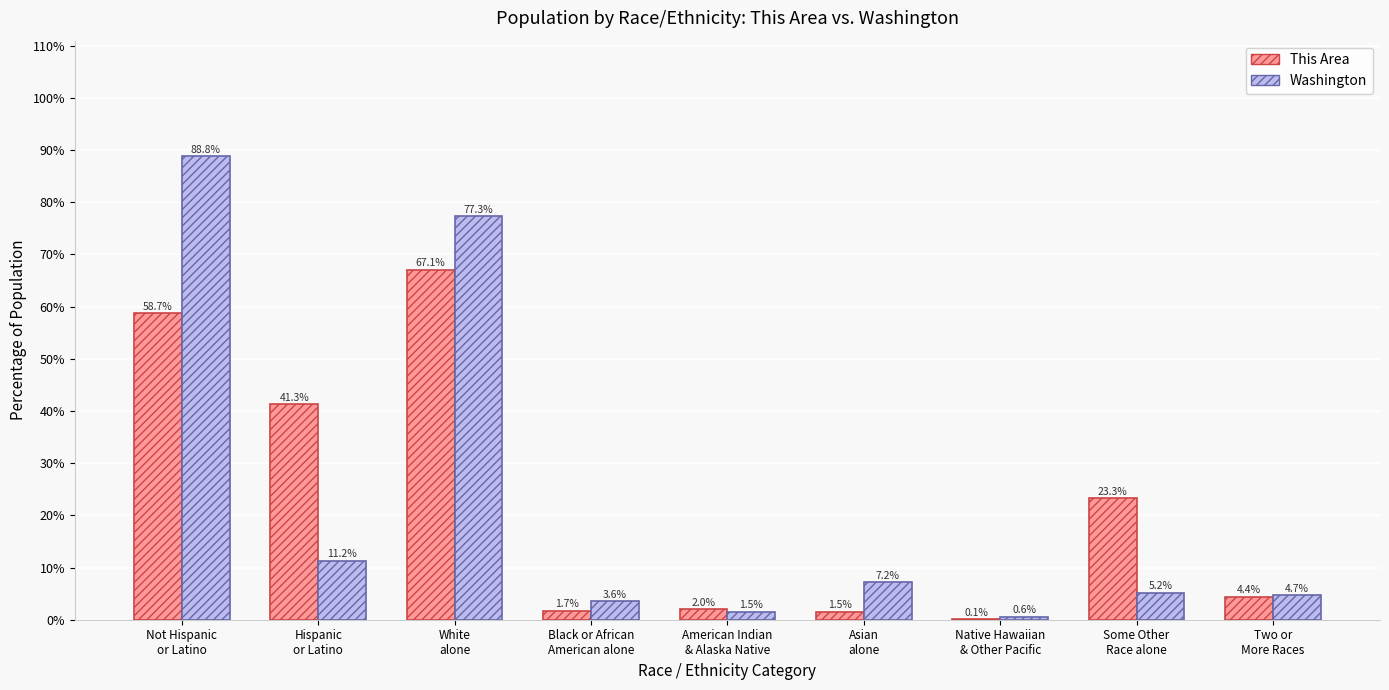

What is the greatest value displayed?

88.8